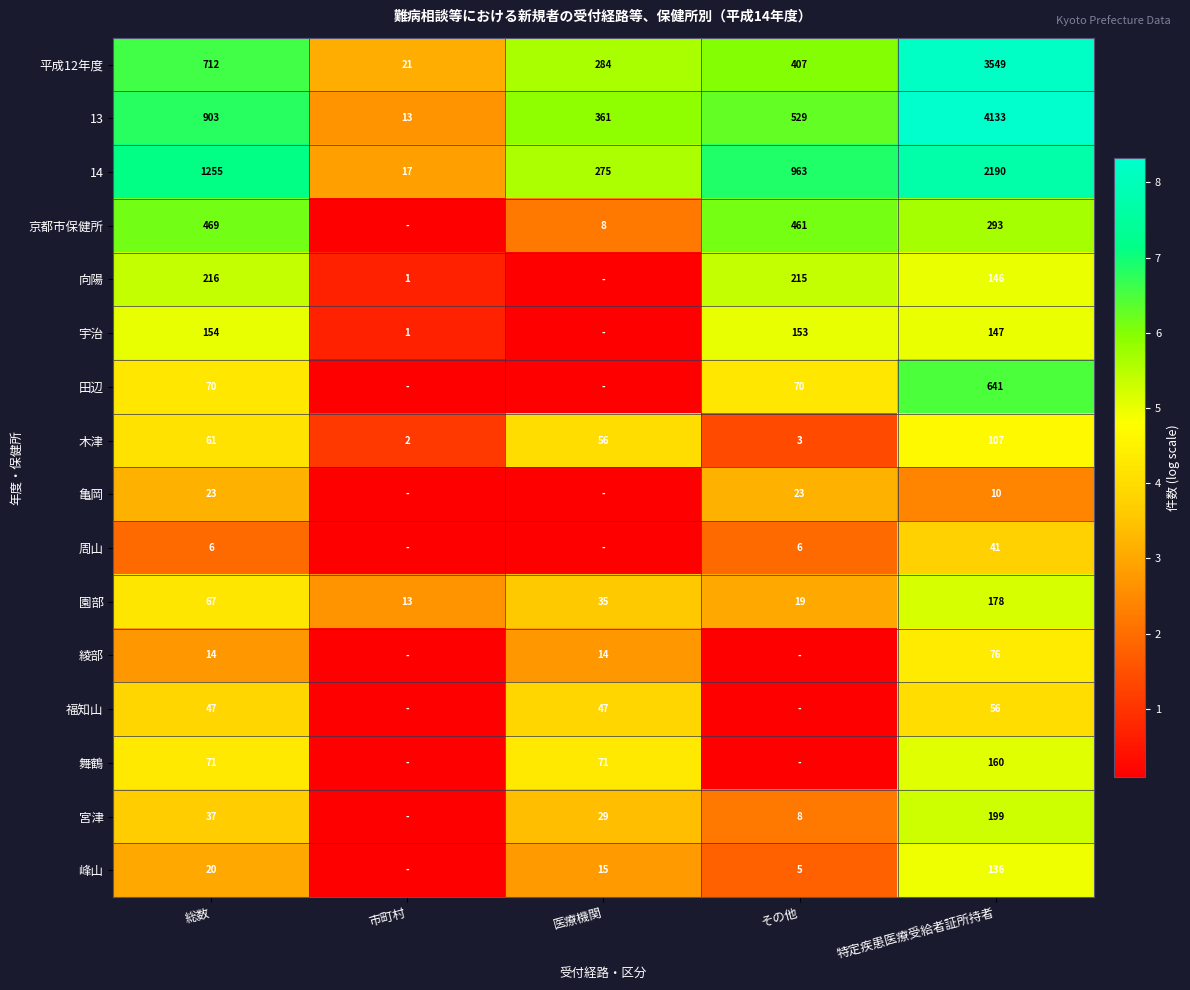

At which label does 13 first exceed 529?

総数